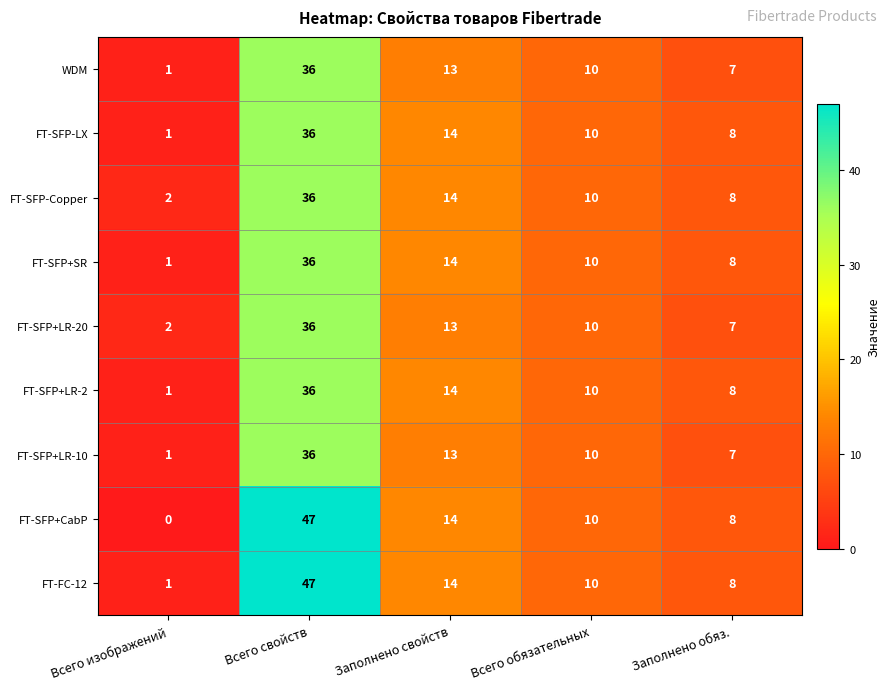

What is the sum of the FT-SFP+SR values at Заполнено свойств and Заполнено обяз.?

22